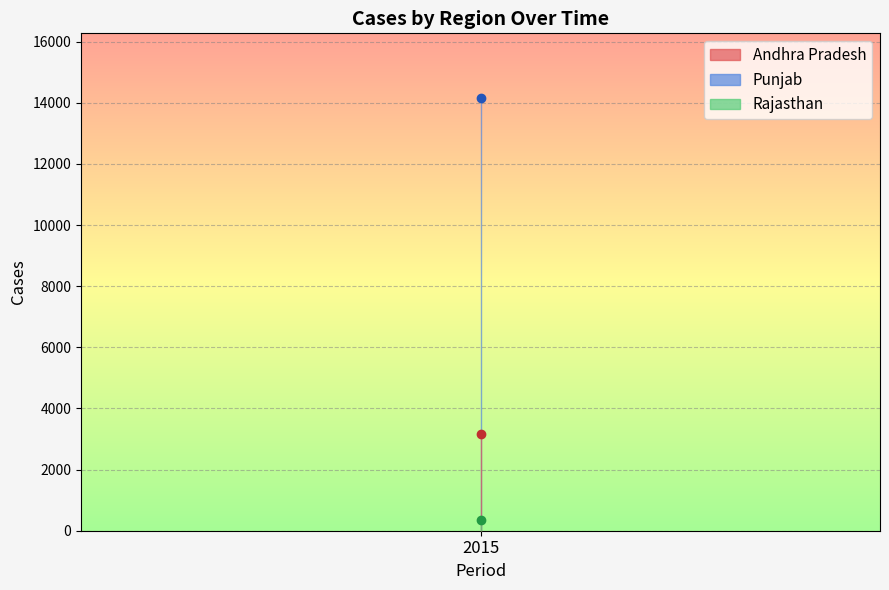

At which label is Andhra Pradesh closest to 1081?

2015